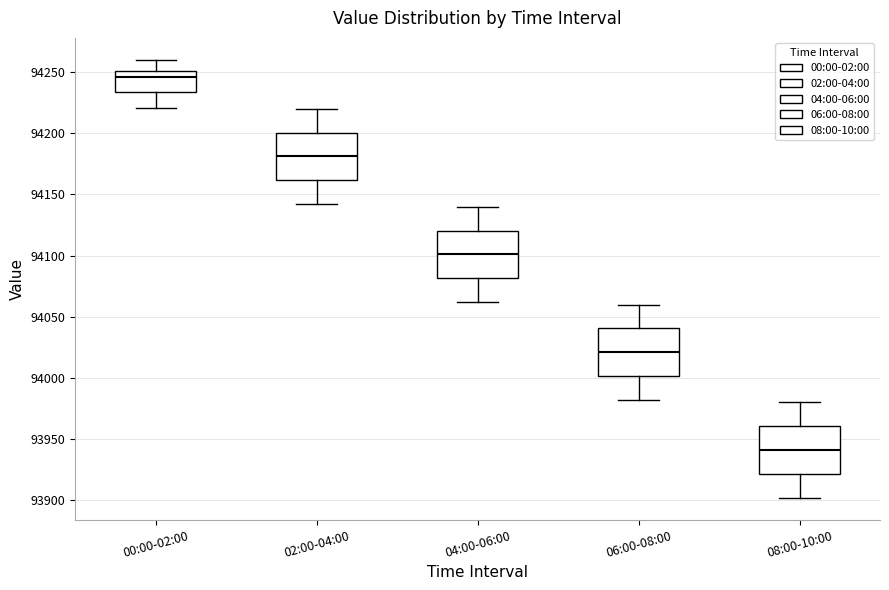

Reading left to right, transcribe this box plot: for each box, give where its median line is, the range the box spans, and where its two whiskers end, as read against the y-axis. The values are not printed on the chart, so give them approximately, as read against the axis.

00:00-02:00: median 94245, box 94235 to 94250, whiskers 94220 to 94260
02:00-04:00: median 94180, box 94160 to 94200, whiskers 94140 to 94220
04:00-06:00: median 94100, box 94080 to 94120, whiskers 94060 to 94140
06:00-08:00: median 94020, box 94000 to 94040, whiskers 93980 to 94060
08:00-10:00: median 93940, box 93920 to 93960, whiskers 93900 to 93980